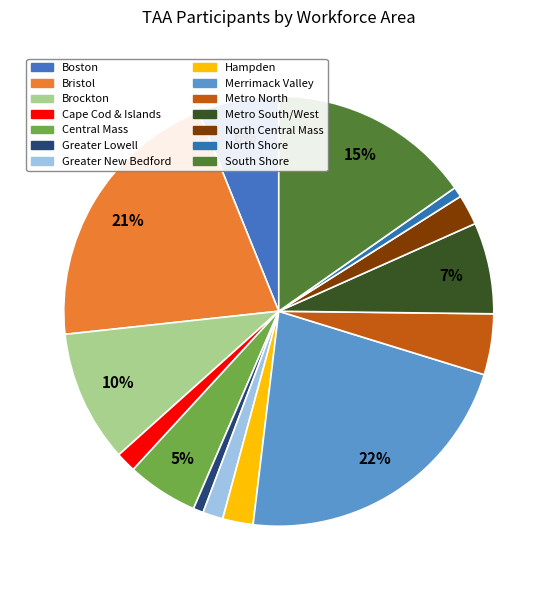

True or false: Boston accounts for 6% of the total.

True